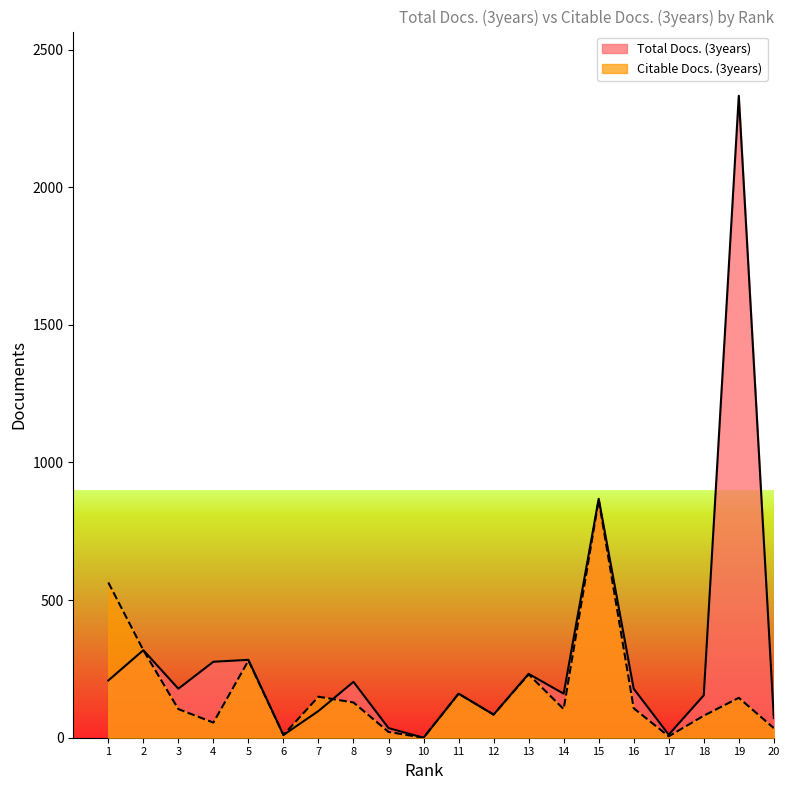

What is the difference between the maximum and minimum values in the Total Docs. (3years) series?

2332